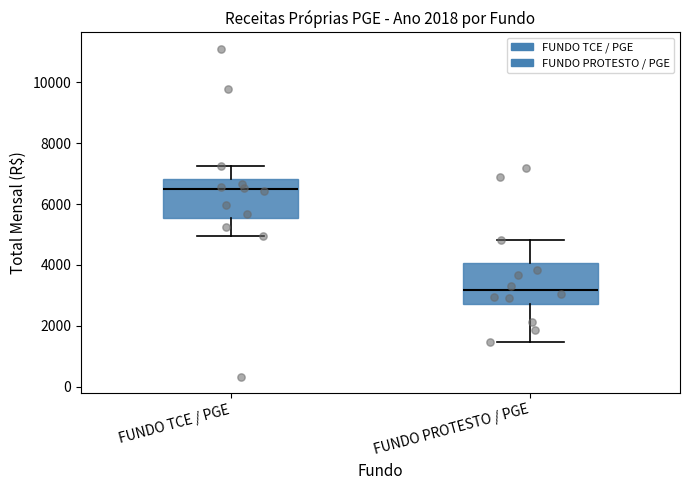

Reading left to right, read every box against the y-axis: the position of its median line, the range the box covers, and the ends of its whiskers. The values are not printed on the chart, so give them approximately, as read against the axis.

FUNDO TCE / PGE: median 6400, box 5600 to 6800, whiskers 5000 to 7200
FUNDO PROTESTO / PGE: median 3200, box 2800 to 4000, whiskers 1400 to 4800